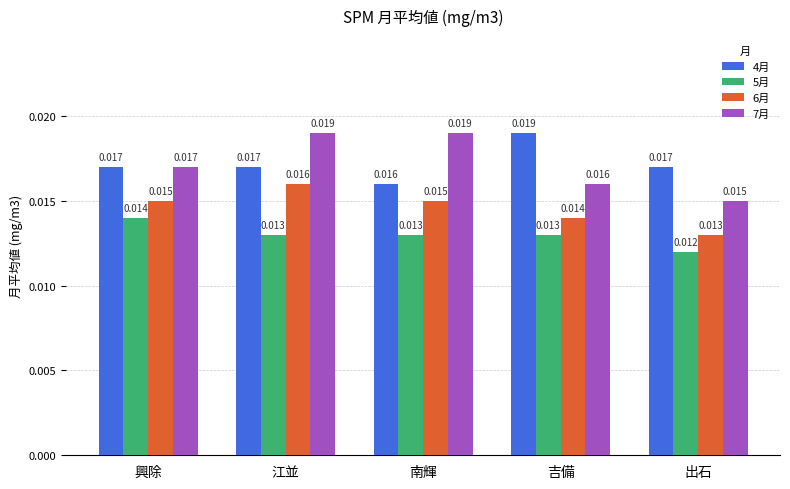

Count the 5月 values in the range 0 to 1.

5